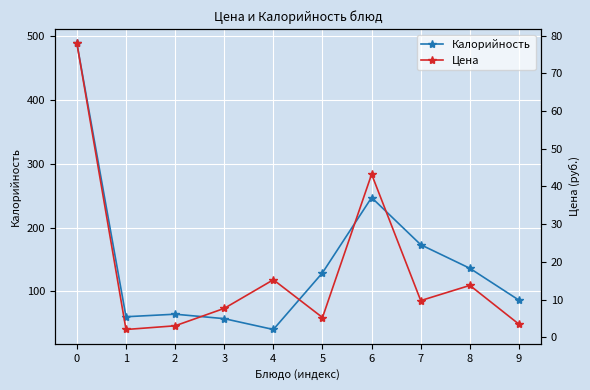

How many data points does each series have?

10